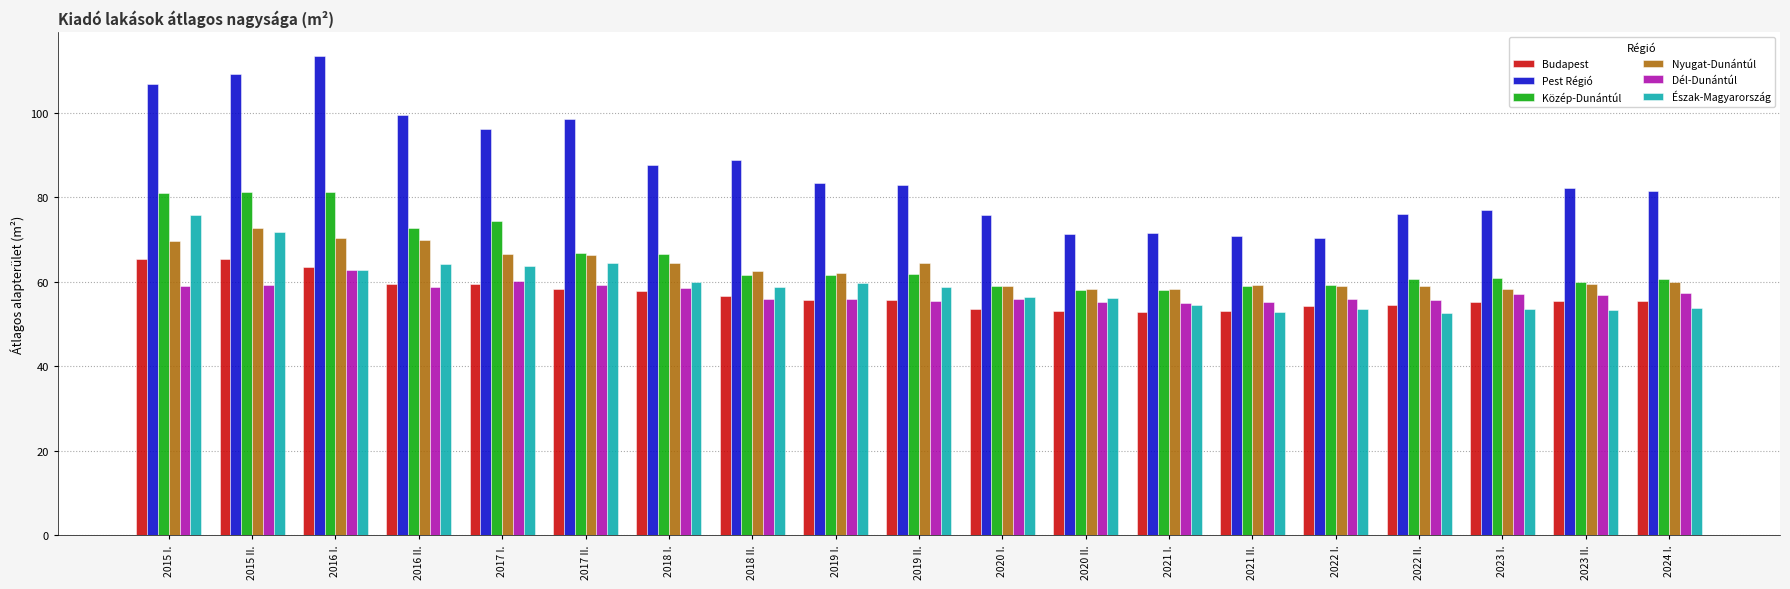

How many bars are there in each group?

6